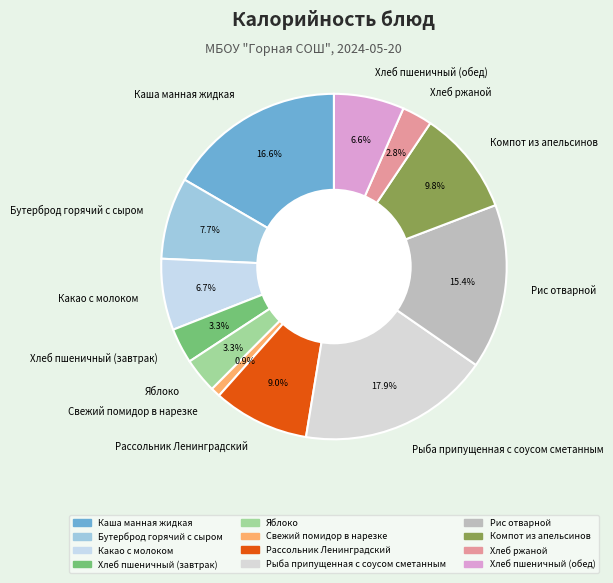

Count the number of slices in the pie.

12